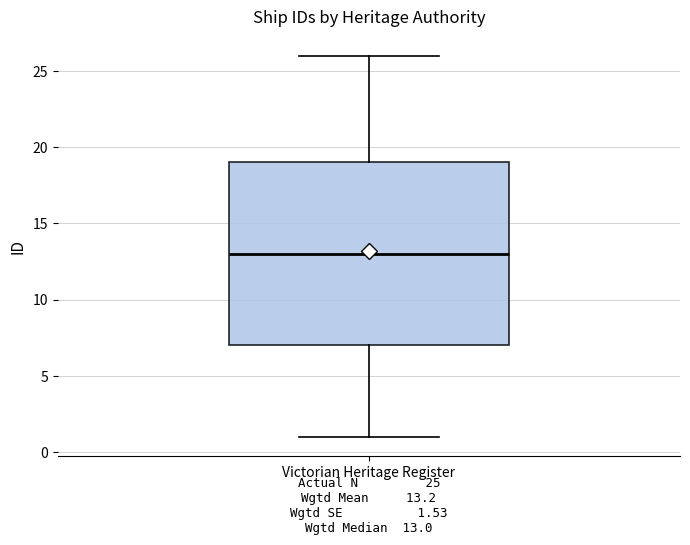

Where does the lower whisker of the box for Victorian Heritage Register end on the y-axis? The values are not printed on the chart, so give them approximately, as read against the axis.

1